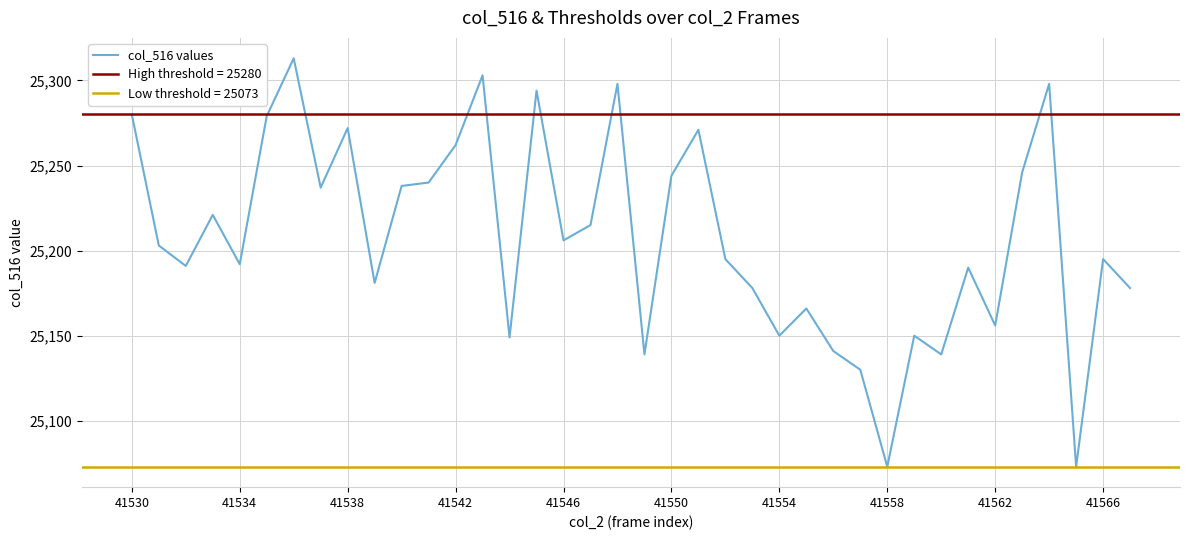

Is it true that col_516 values equals 25156 at 41562?

True